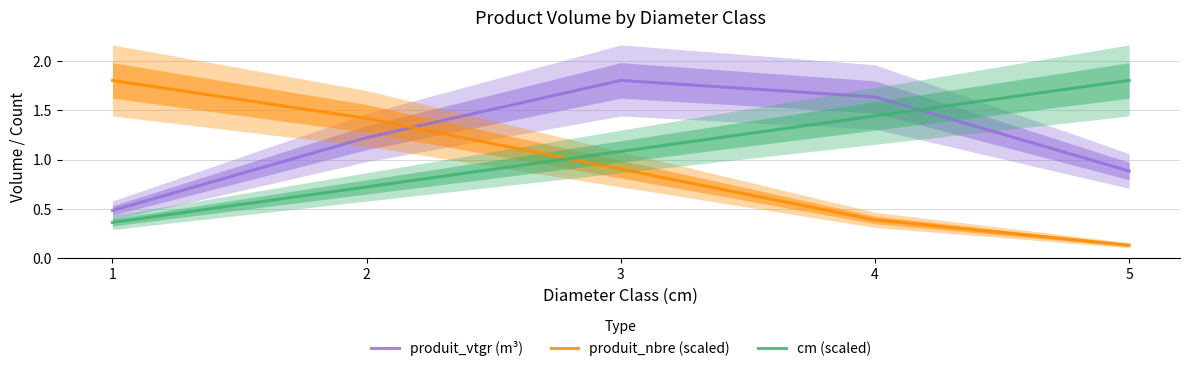

Rank the series at 3 from lowest to highest value.

produit_nbre (scaled), cm (scaled), produit_vtgr (m³)